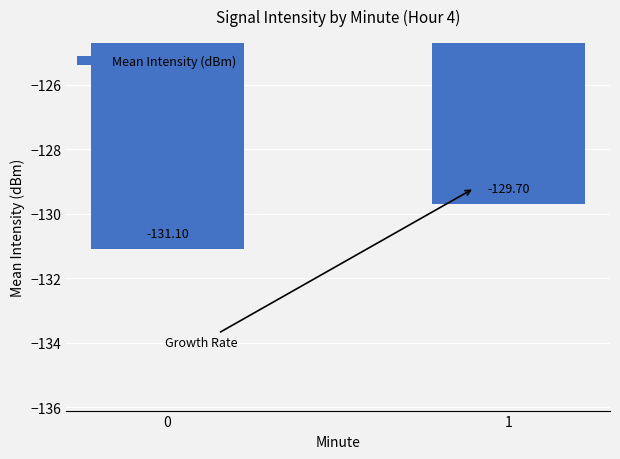

What is the approximate value at 1?

-129.7